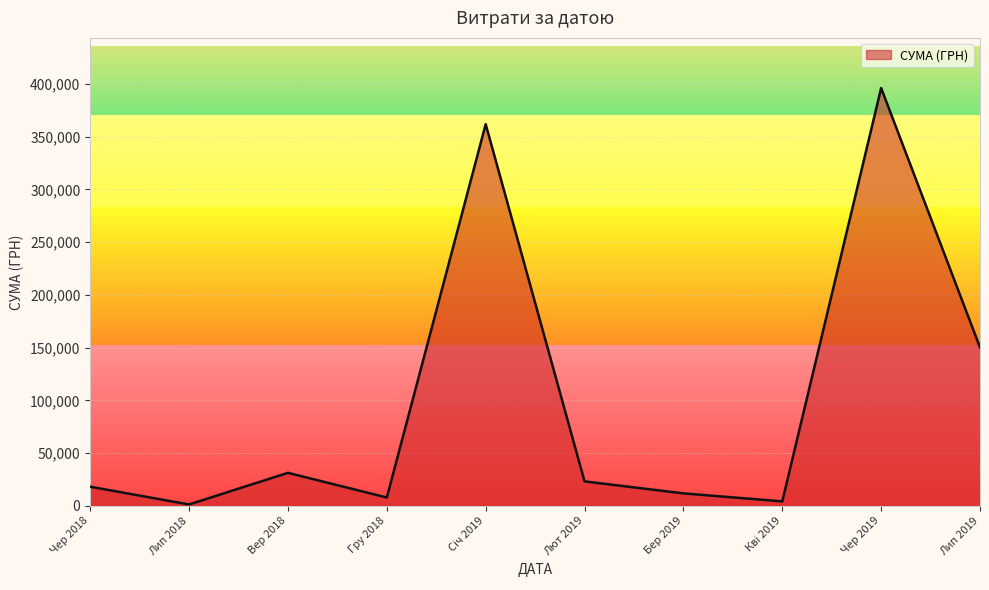

Count the number of categories in the chart.

10